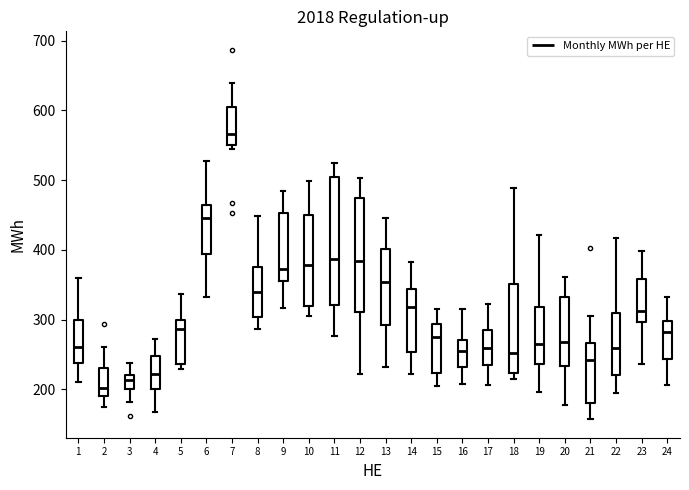

Comparing the boxes themselves (not the whiskers), which one is the tallest?

11